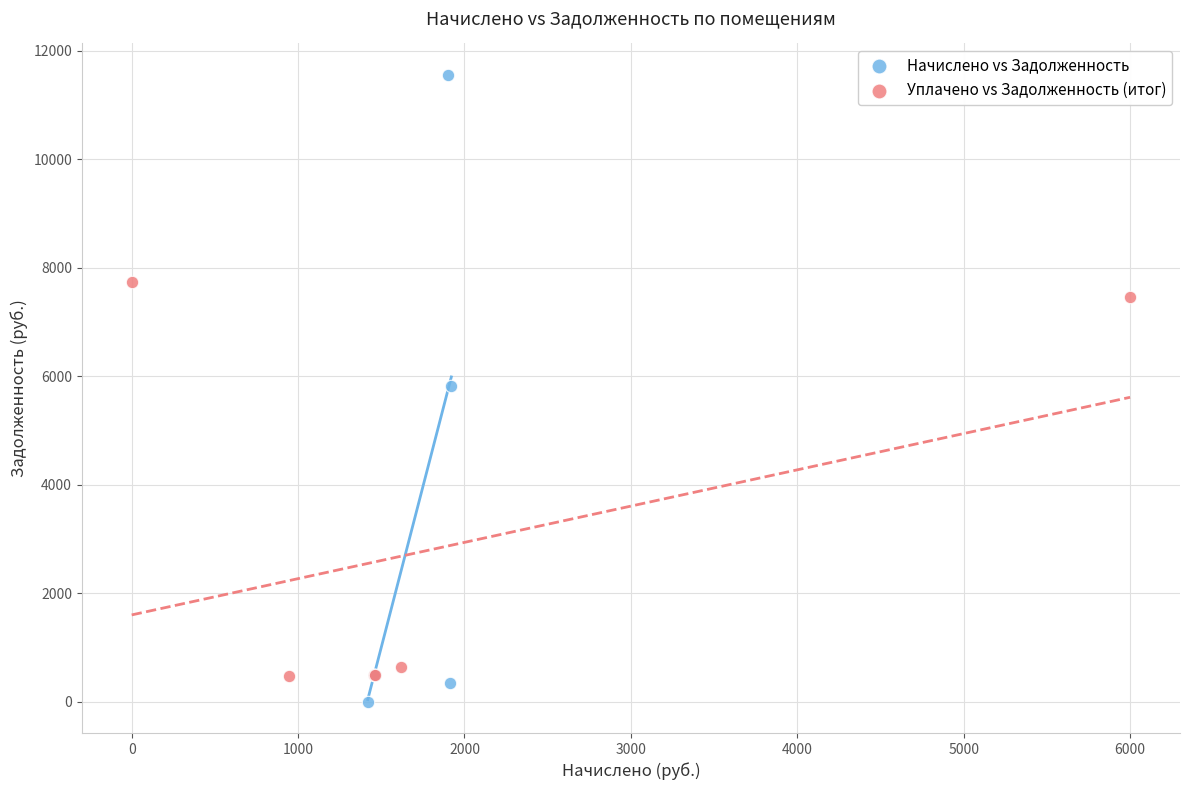

Which series contains the highest Y value?

Начислено vs Задолженность